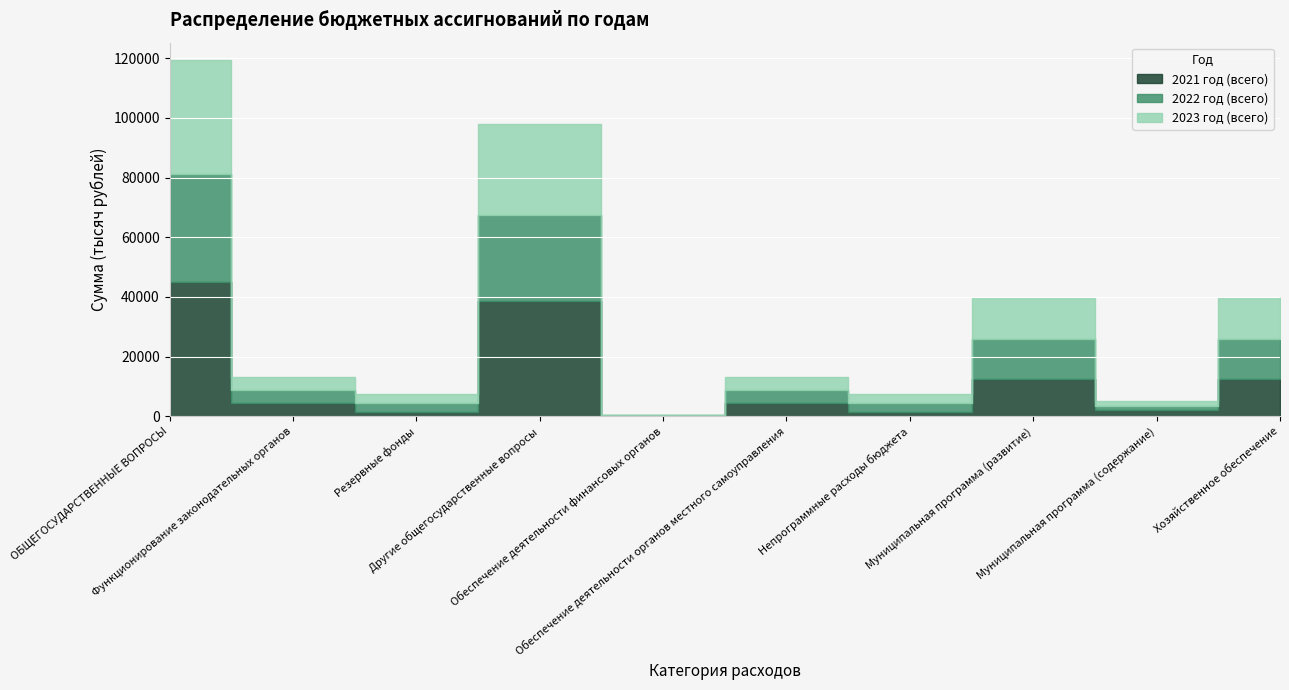

Is it true that 2021 год (всего) equals 16833.7 at Другие общегосударственные вопросы?

False